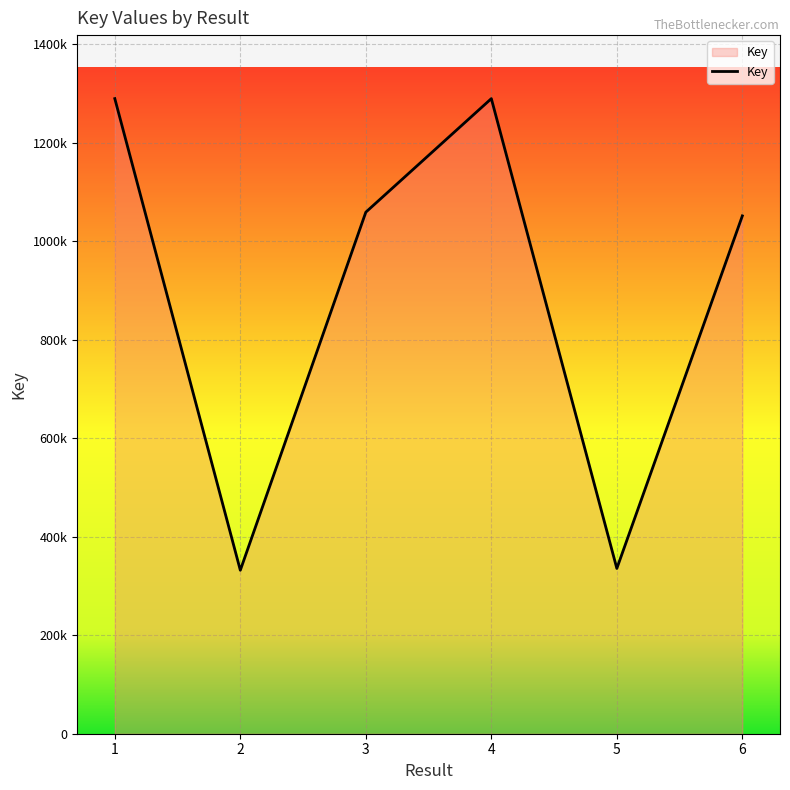

Is this an area chart (filled region under the line)?

Yes